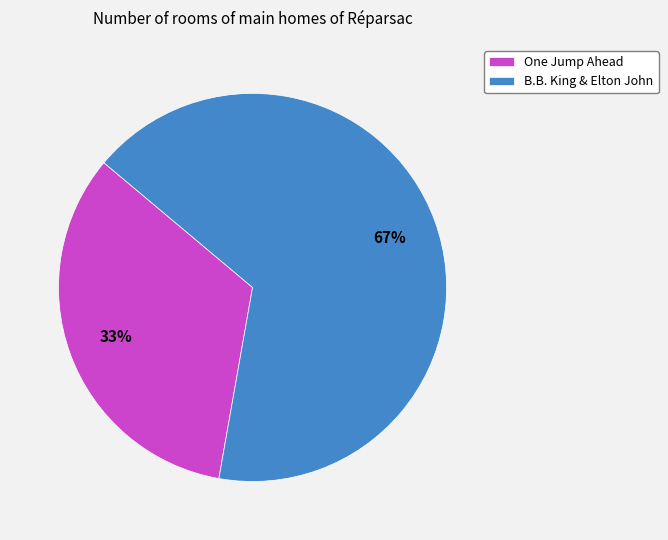

Which has a higher value, B.B. King & Elton John or One Jump Ahead?

B.B. King & Elton John